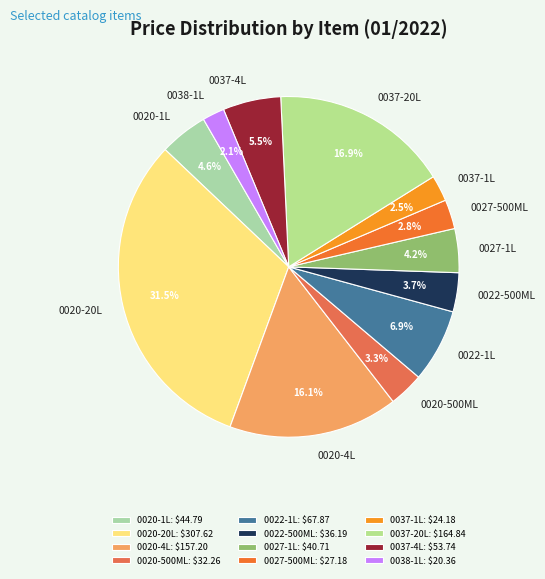

Count the number of slices in the pie.

12